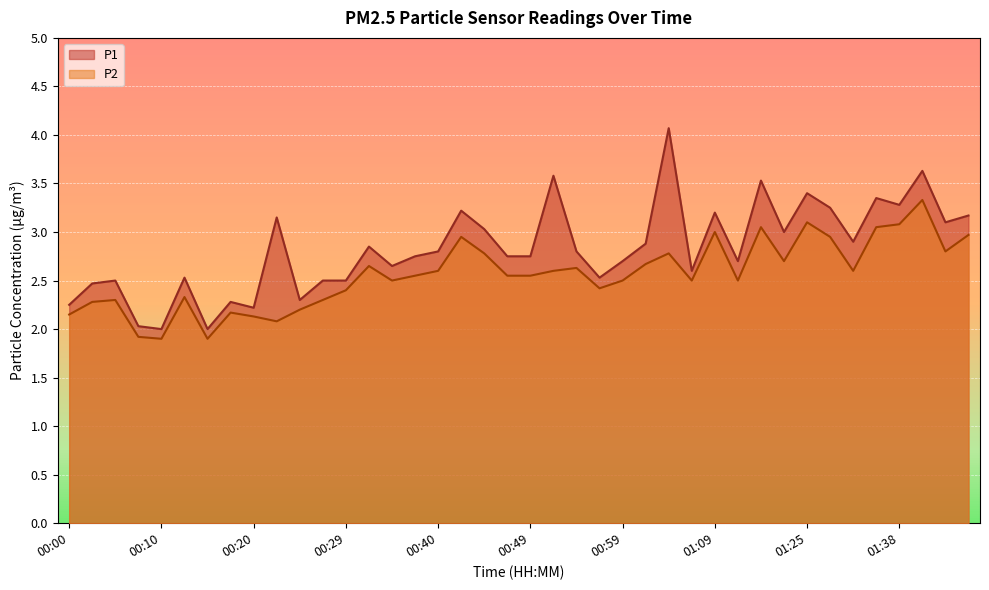

Which series has the widest spread of values?

P1